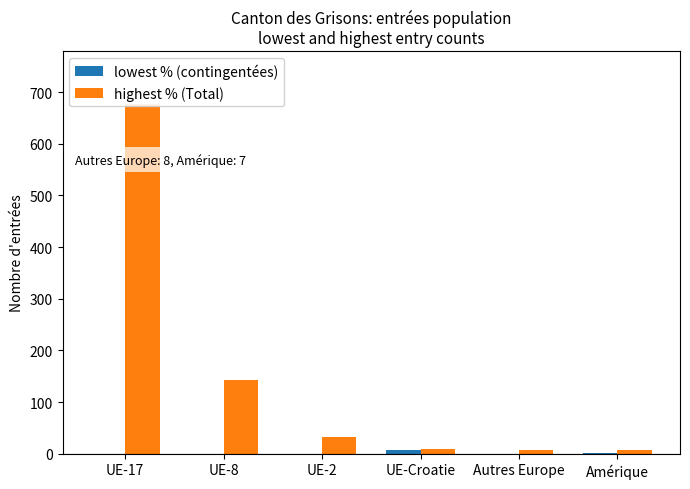

Reading left to right, extract all data points from this chart.

lowest % (contingentées): UE-17=0	UE-8=0	UE-2=0	UE-Croatie=8	Autres Europe=0	Amérique=2
highest % (Total): UE-17=678	UE-8=143	UE-2=32	UE-Croatie=10	Autres Europe=8	Amérique=7